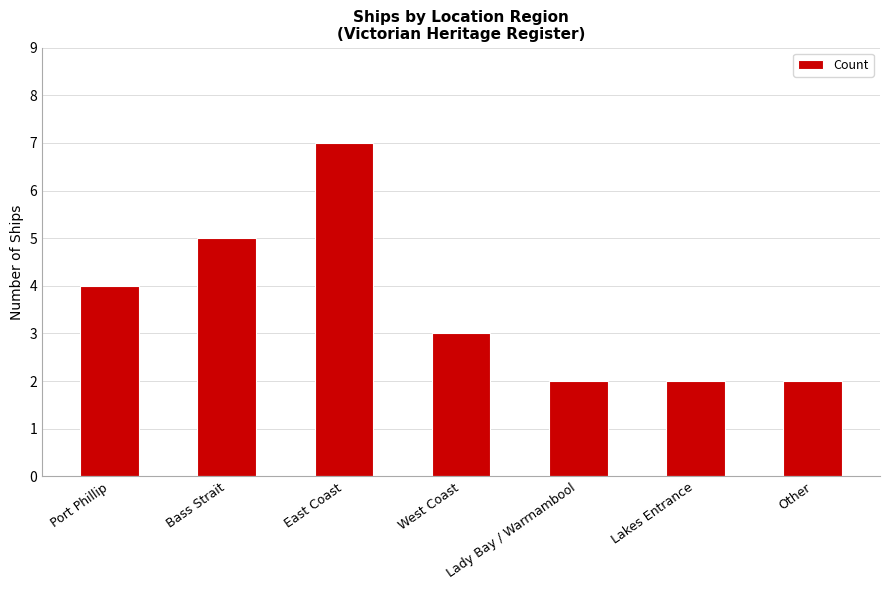

Which has a higher value, Port Phillip or East Coast?

East Coast